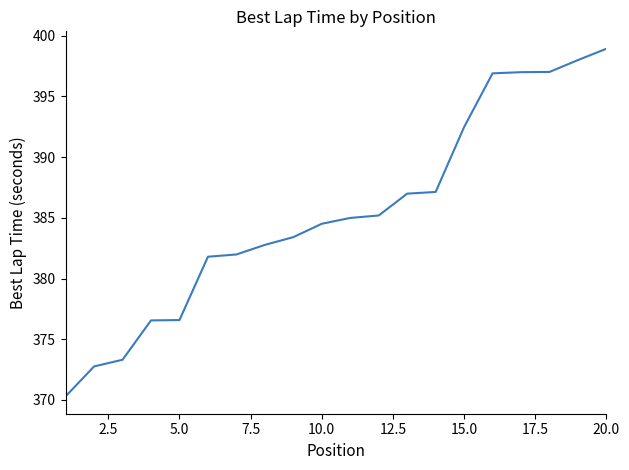

What is the difference between the maximum and minimum values?

28.6